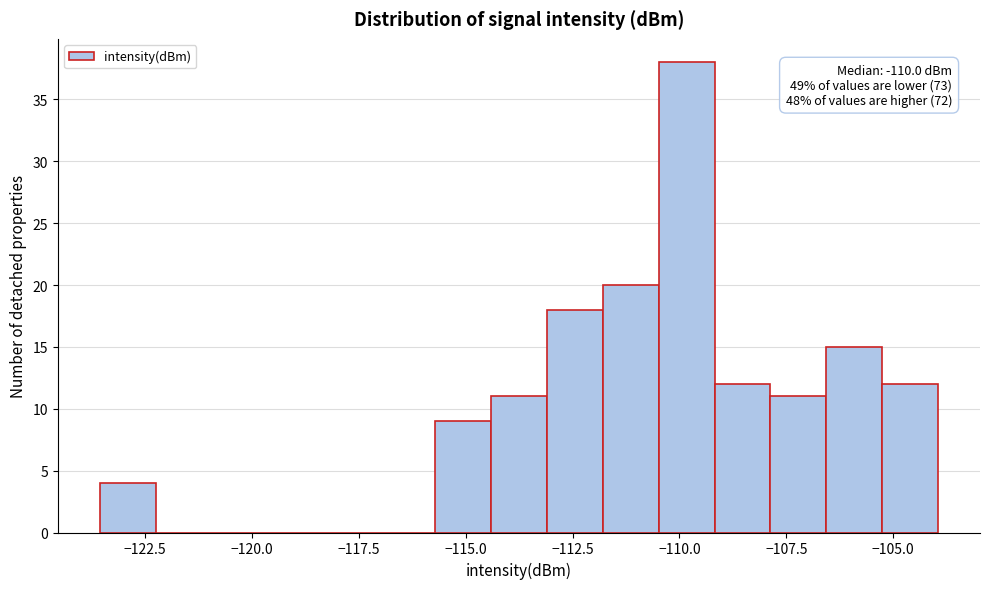

Around what value on the x-axis is the tallest bar? Give the approximate position of its centre, as read against the axis.

-110.0